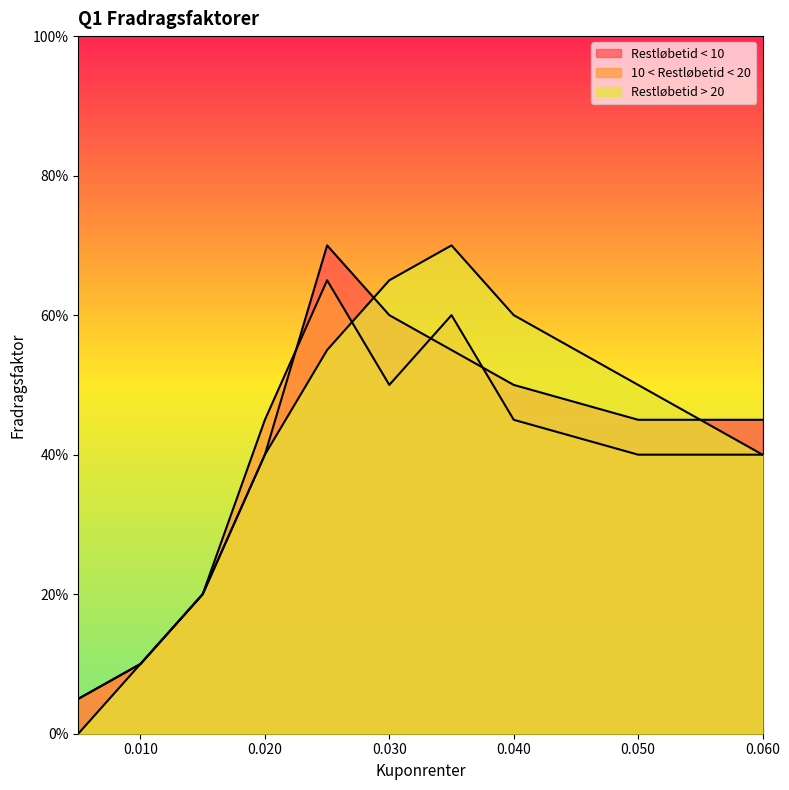

Rank the series by their maximum value, from highest to lowest.

Restløbetid < 10, Restløbetid > 20, 10 < Restløbetid < 20